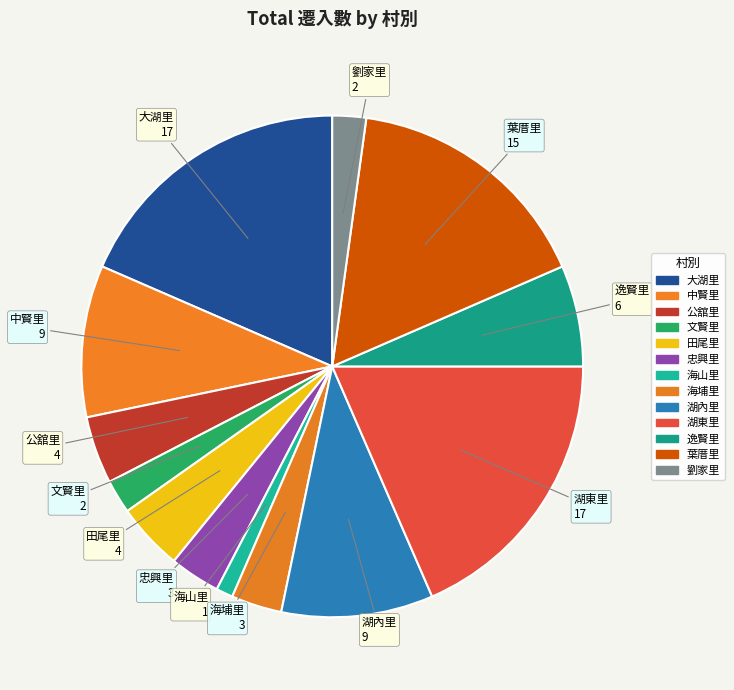

How many segments does this pie chart have?

13